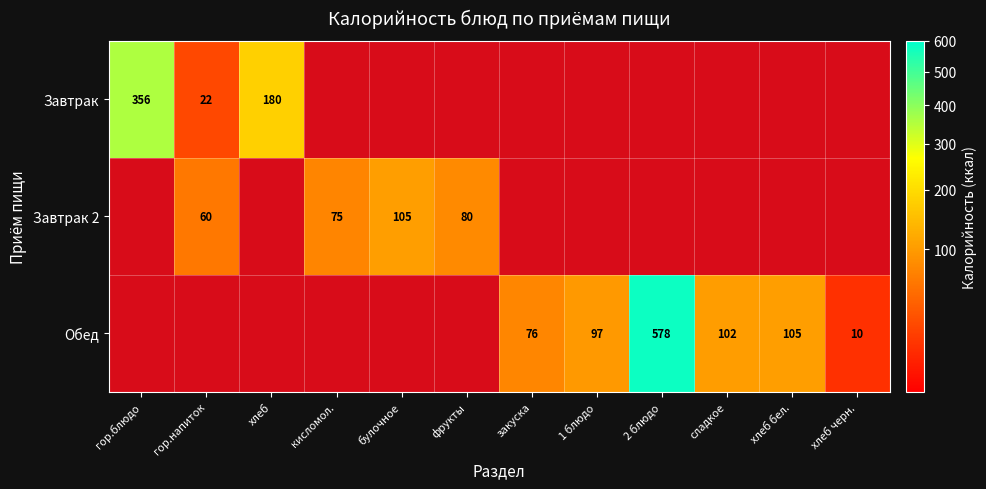

True or false: Обед has a value of 42 at сладкое.

False